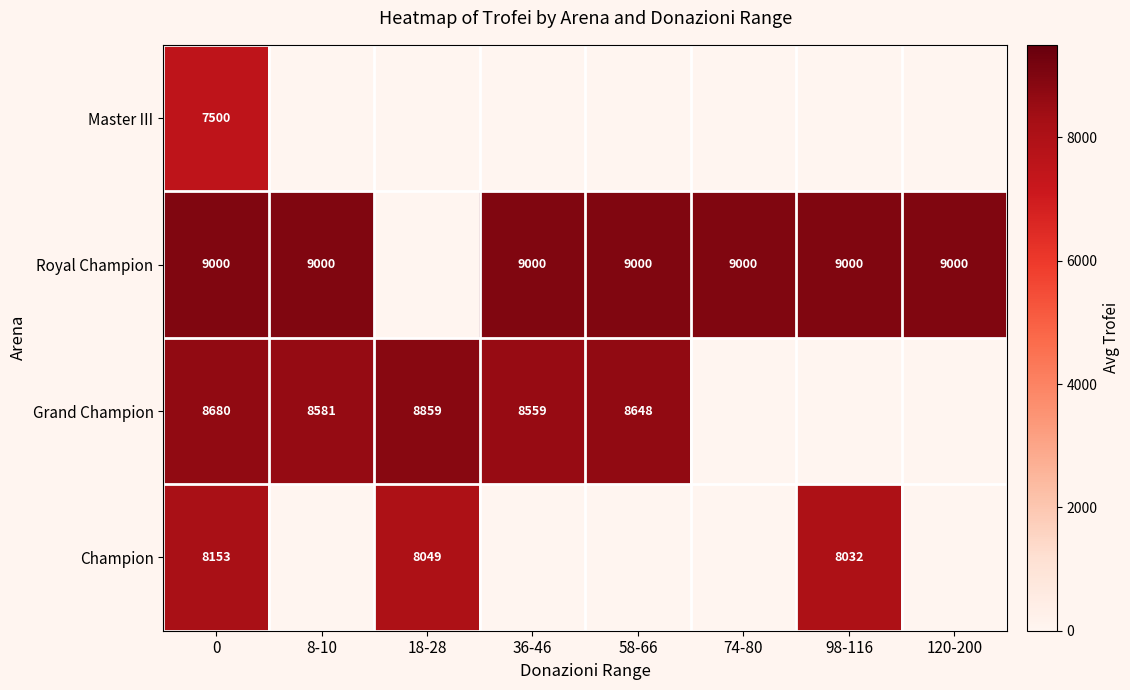

What is the spread (max minus min) of values at 0?

1500